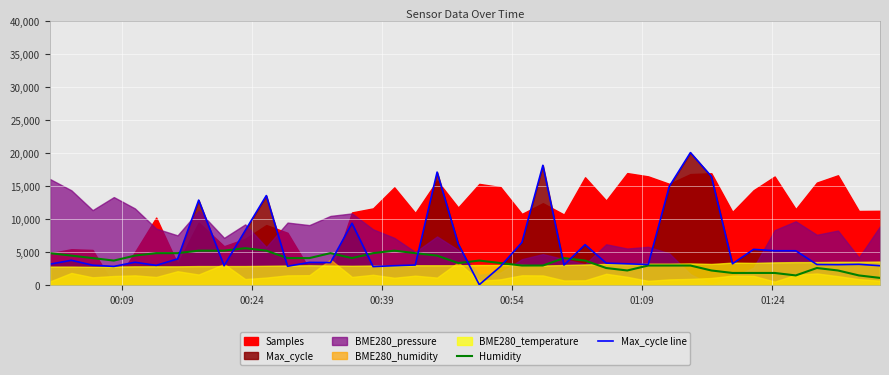

What is the lowest value of the Humidity series?

1125.0